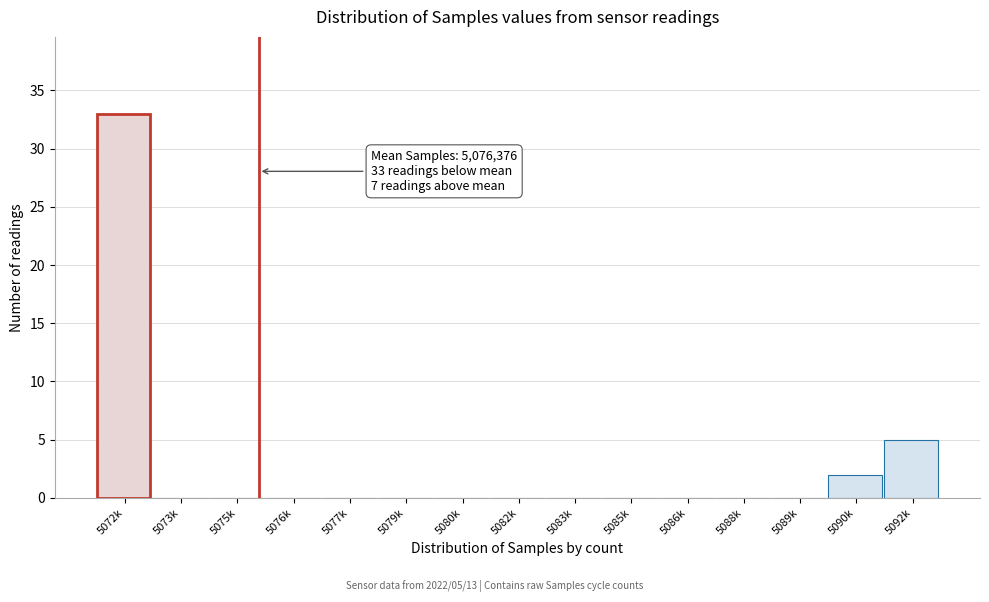

Reading left to right, extract all data points from this chart.

5072k=33	5073k=0	5075k=0	5076k=0	5077k=0	5079k=0	5080k=0	5082k=0	5083k=0	5085k=0	5086k=0	5088k=0	5089k=0	5090k=2	5092k=5